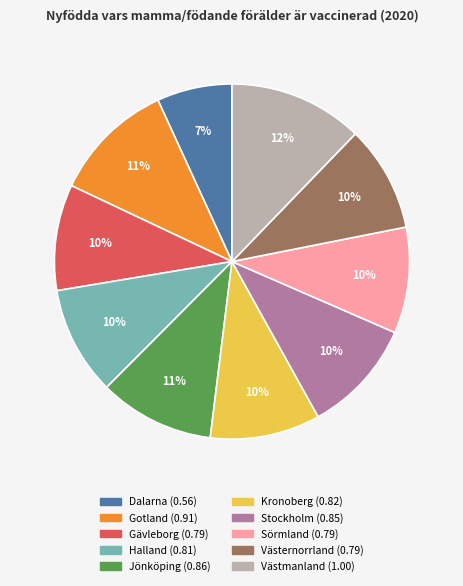

Does Dalarna represent more than half of the total?

No